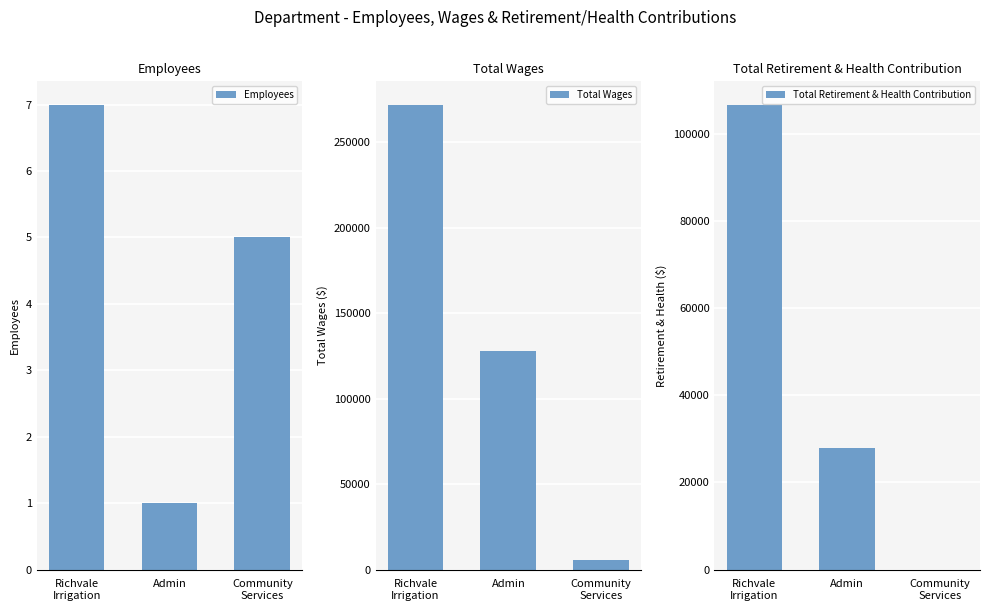

The value of Total Retirement & Health Contribution at Admin is 6651. True or false?

False